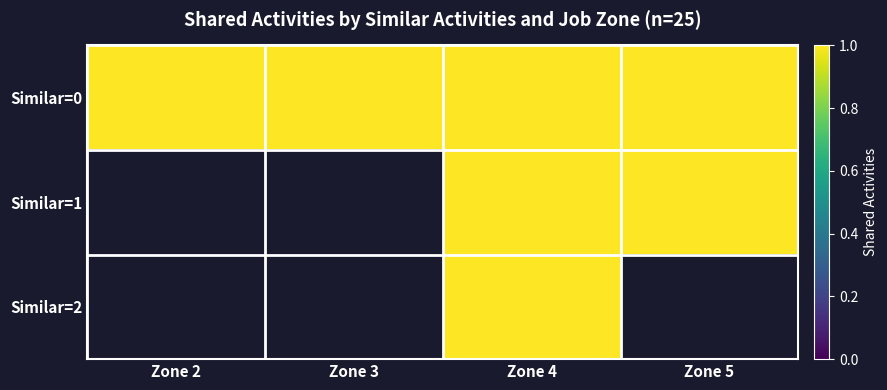

At Zone 2, list the series in order from largest to smallest.

Similar=0, Similar=1, Similar=2